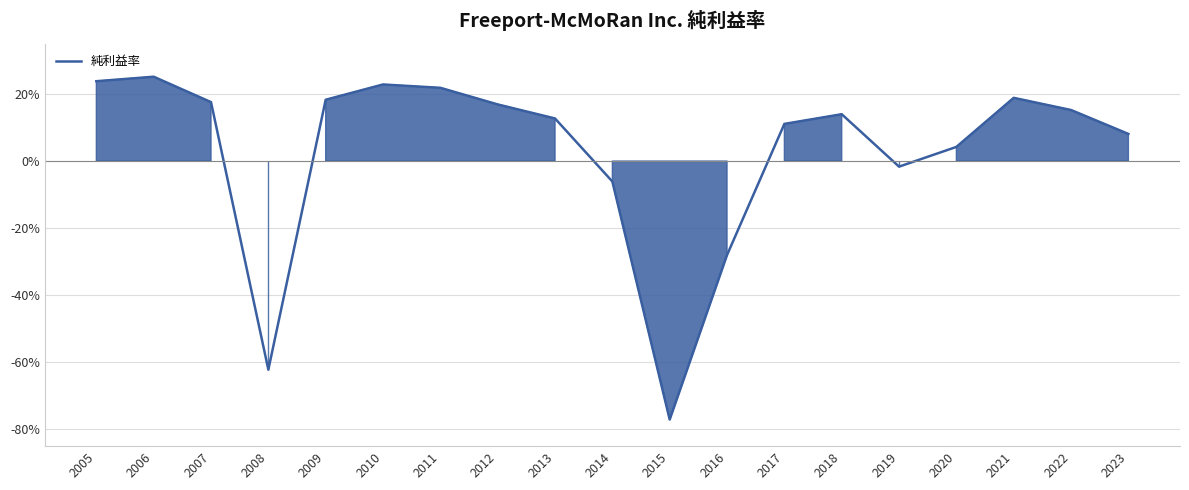

Reading left to right, extract all data points from this chart.

0.2	0.3	0.2	-0.6	0.2	0.2	0.2	0.2	0.1	-0.1	-0.8	-0.3	0.1	0.1	-0.0	0.0	0.2	0.2	0.1